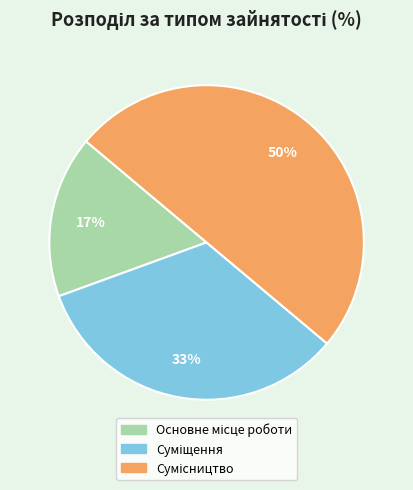

To the nearest percent, what is the difference between the largest and smallest slice percentages?

33%